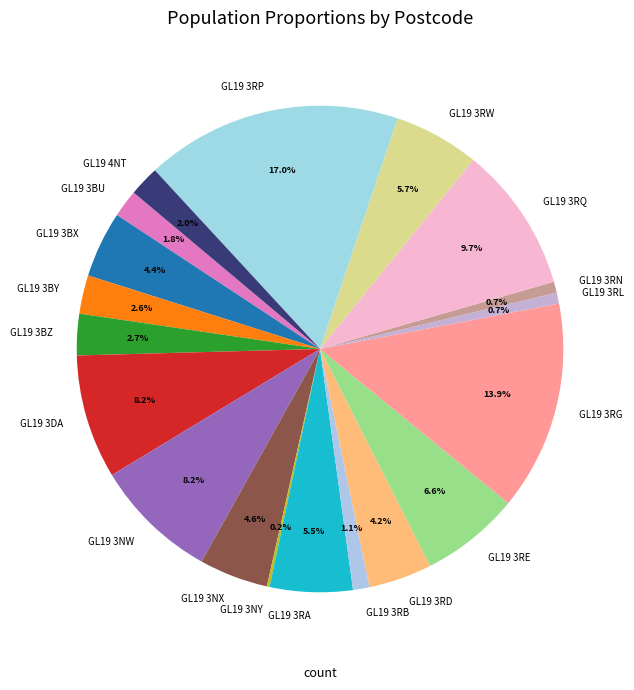

What is the ratio of the value at GL19 3BY to the value at GL19 3NW?

0.3